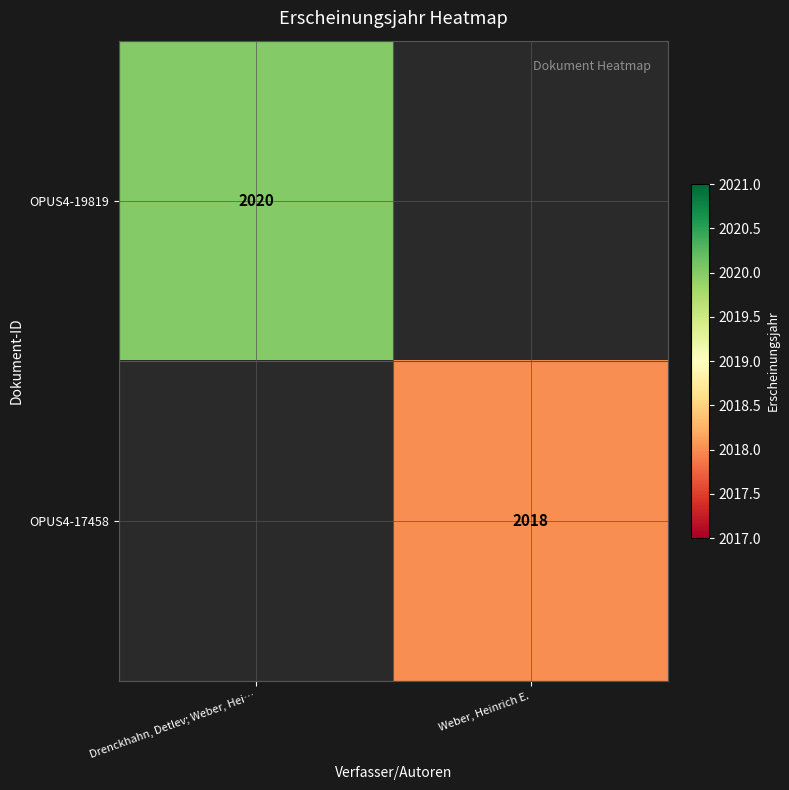

The value of OPUS4-19819 at Drenckhahn, Detlev; Weber, Hei… is 2020. True or false?

True